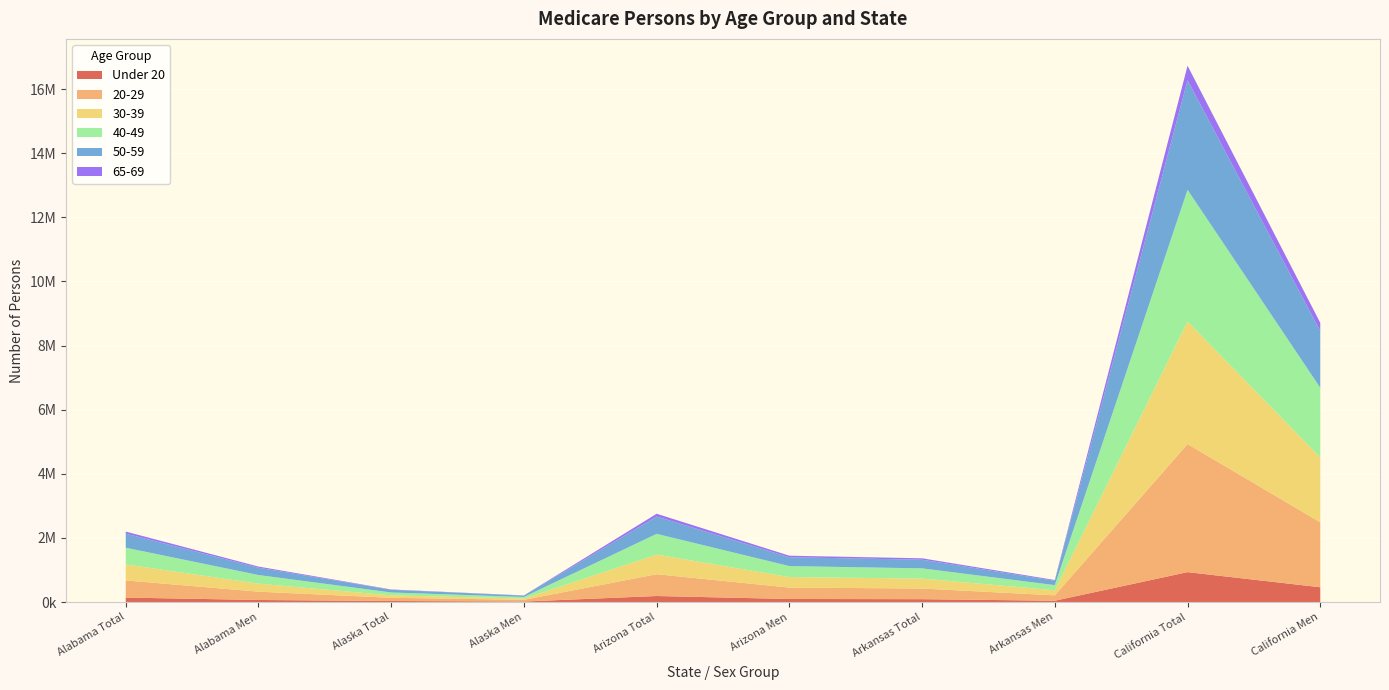

Reading left to right, transcribe all the data shown in this chart.

Under 20: Alabama Total=141791	Alabama Men=66909	Alaska Total=35317	Alaska Men=18017	Arizona Total=190572	Arizona Men=98008	Arkansas Total=91560	Arkansas Men=43996	California Total=935203	California Men=463668
20-29: Alabama Total=535014	Alabama Men=258845	Alaska Total=100351	Alaska Men=53765	Arizona Total=680383	Arizona Men=355641	Arkansas Total=333010	Arkansas Men=167050	California Total=3995173	California Men=2027293
30-39: Alabama Total=497828	Alabama Men=249221	Alaska Total=75533	Alaska Men=39066	Arizona Total=610453	Arizona Men=327481	Arkansas Total=309180	Arkansas Men=158538	California Total=3821100	California Men=2020510
40-49: Alabama Total=522018	Alabama Men=270510	Alaska Total=89841	Alaska Men=50360	Arizona Total=648044	Arizona Men=343028	Arkansas Total=319523	Arkansas Men=161123	California Total=4107924	California Men=2173950
50-59: Alabama Total=441941	Alabama Men=228059	Alaska Total=83691	Alaska Men=42292	Arizona Total=539797	Arizona Men=275687	Arkansas Total=269377	Arkansas Men=134128	California Total=3417625	California Men=1771726
65-69: Alabama Total=61382	Alabama Men=34895	Alaska Total=10072	Alaska Men=5155	Arizona Total=87164	Arizona Men=48095	Arkansas Total=44024	Arkansas Men=24203	California Total=452649	California Men=253691